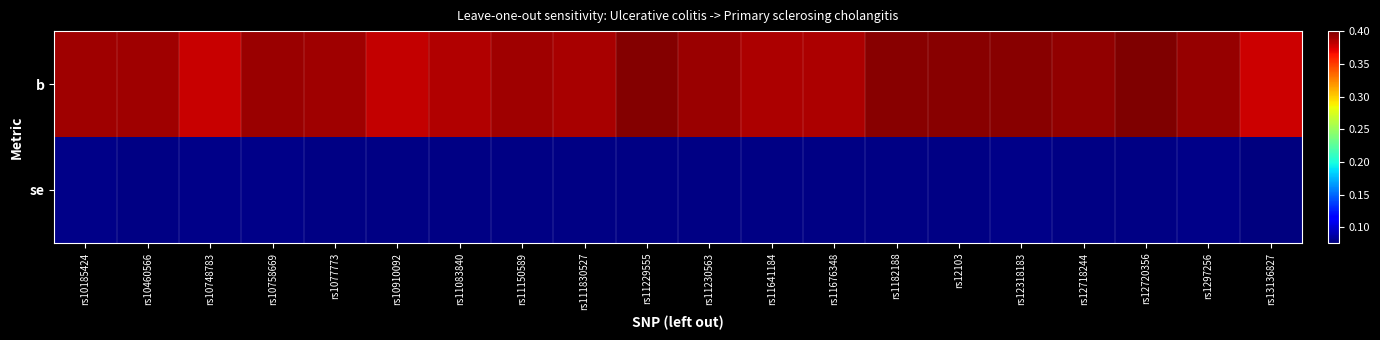

Which category has the lowest value across all series?

rs13136827